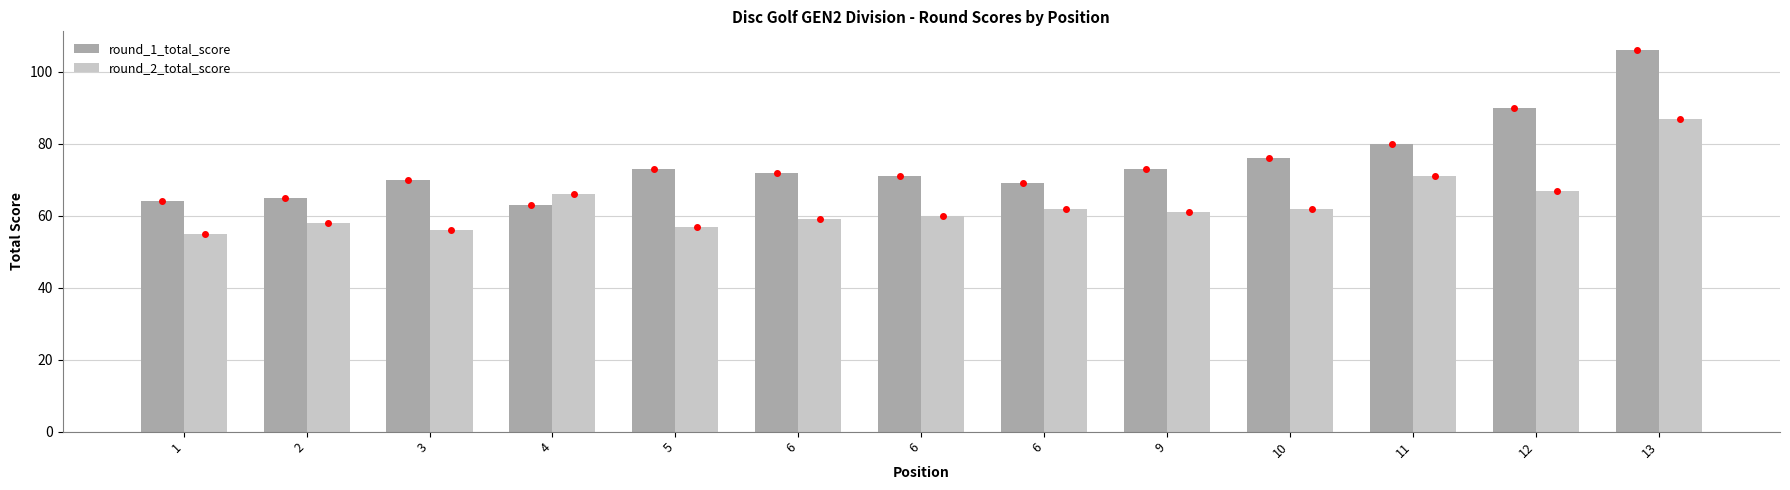

Between 3 and 6, which series saw the biggest shift?

round_2_total_score